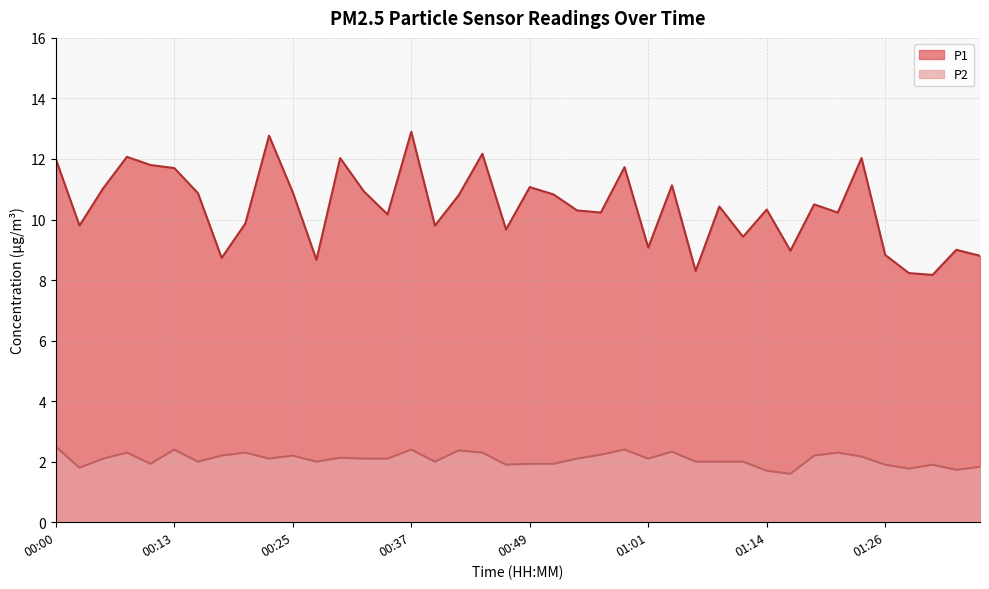

Where is the first local maximum for P1?

00:08